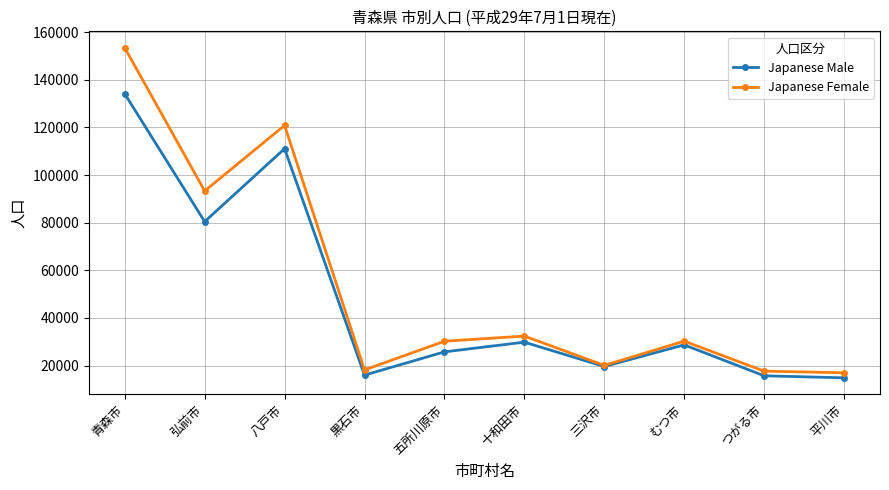

What is the difference between the maximum and minimum values in the Japanese Female series?

136459